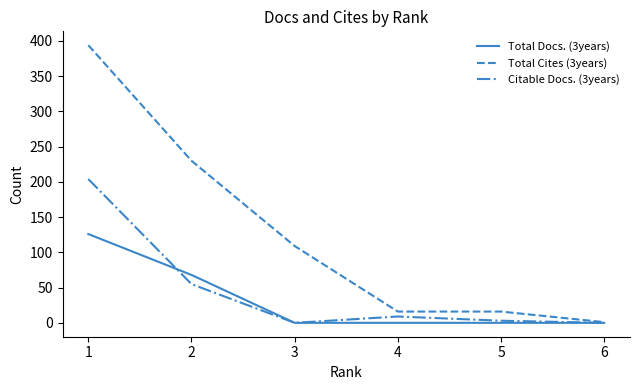

What is the difference between the second highest and second lowest values in the Citable Docs. (3years) series?

55